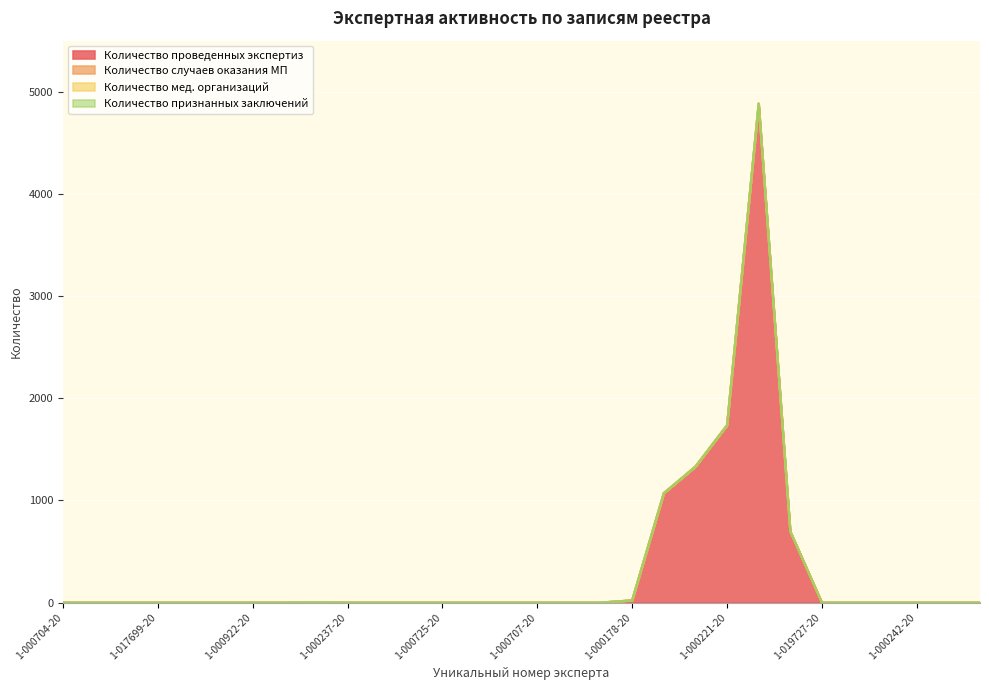

At which label does Количество мед. организаций reach its minimum?

1-000704-20